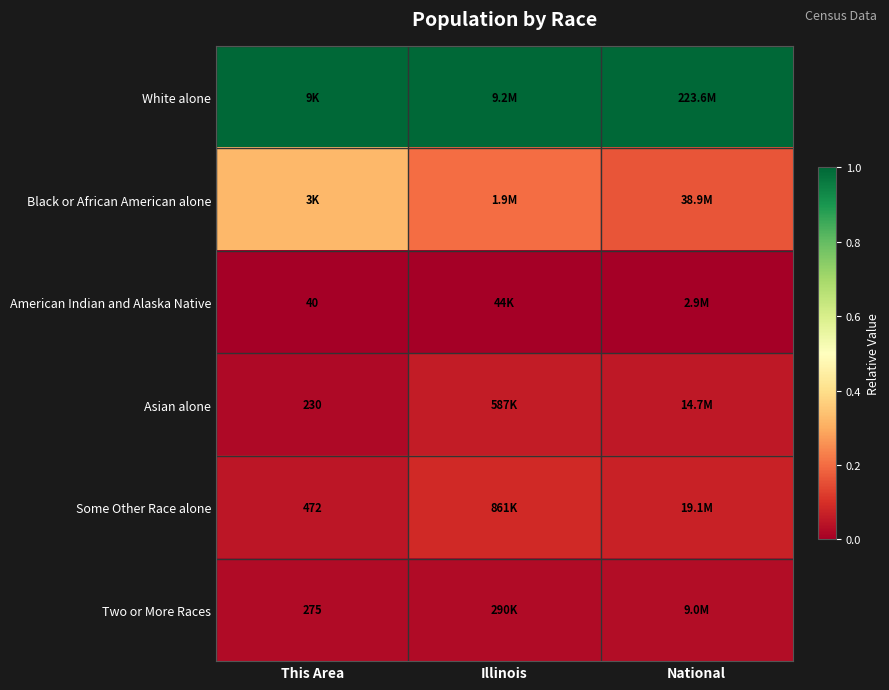

Which series has the largest total across all categories?

White alone